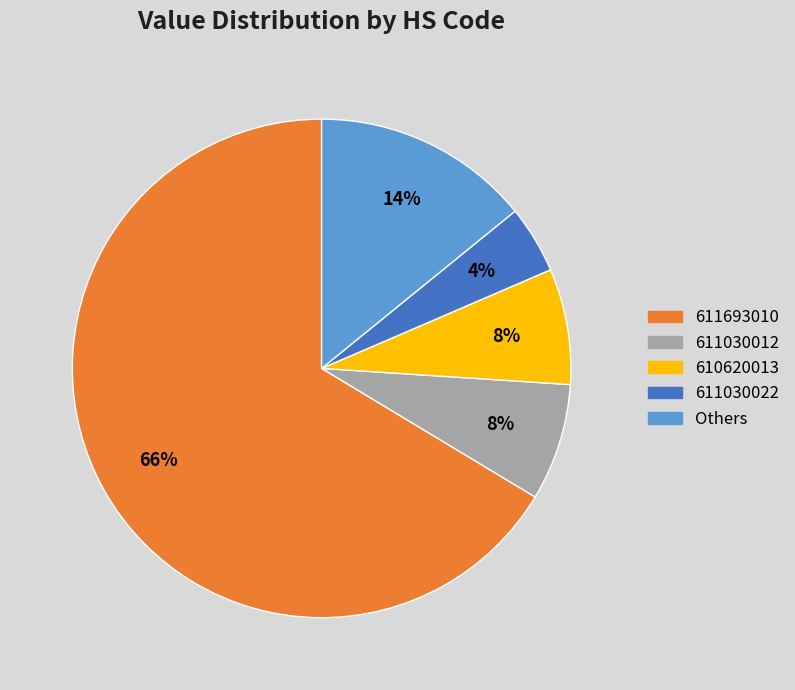

How many segments does this pie chart have?

5